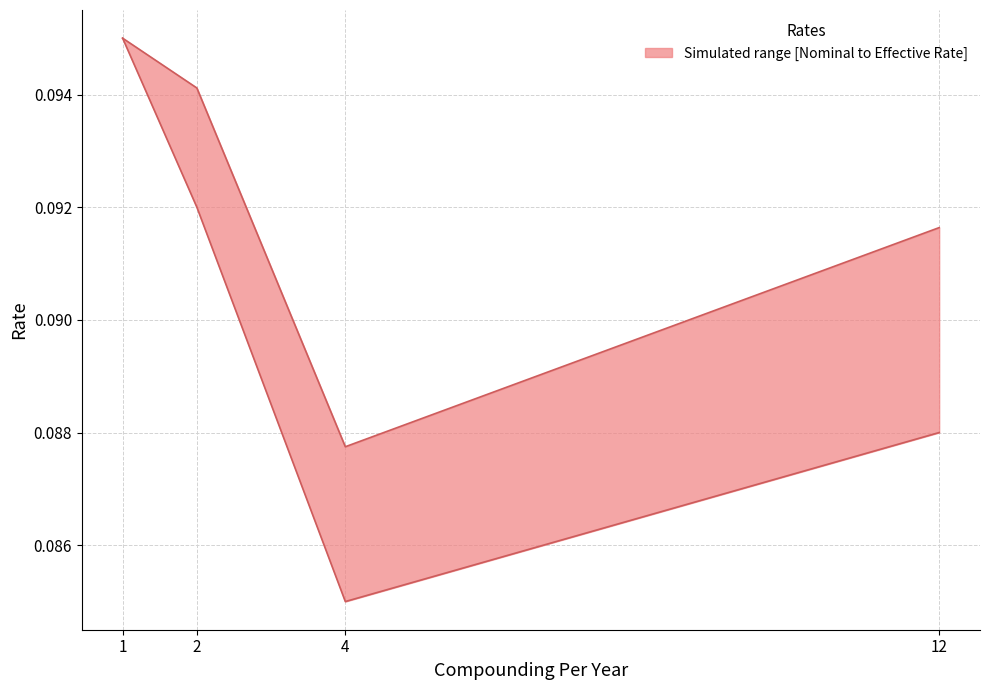

At which category does the chart reach its minimum across all series?

4